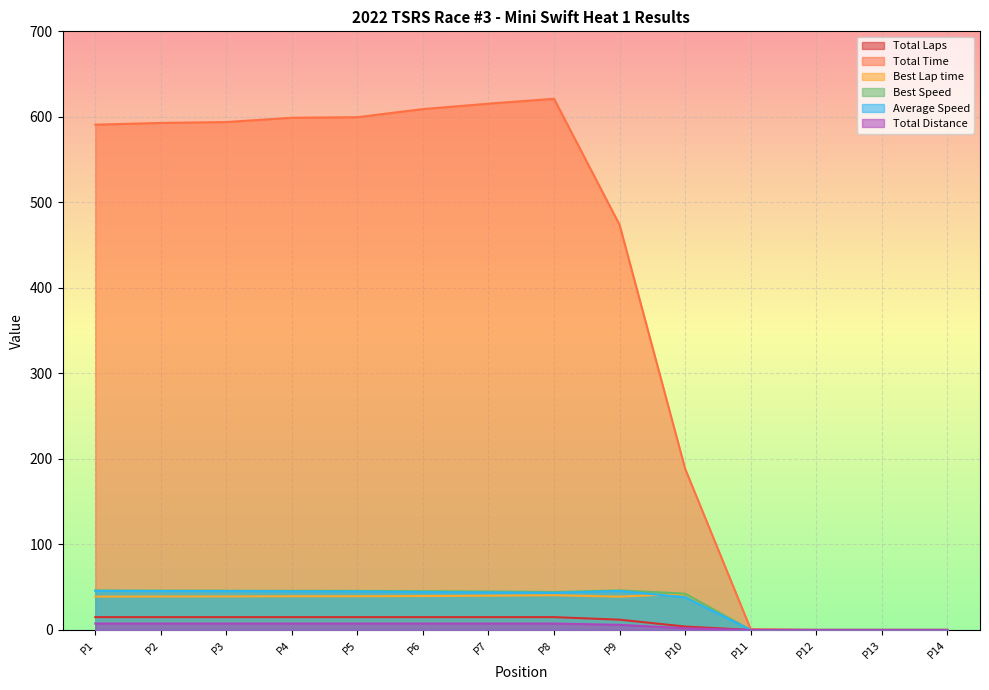

Which series has the widest spread of values?

Total Time